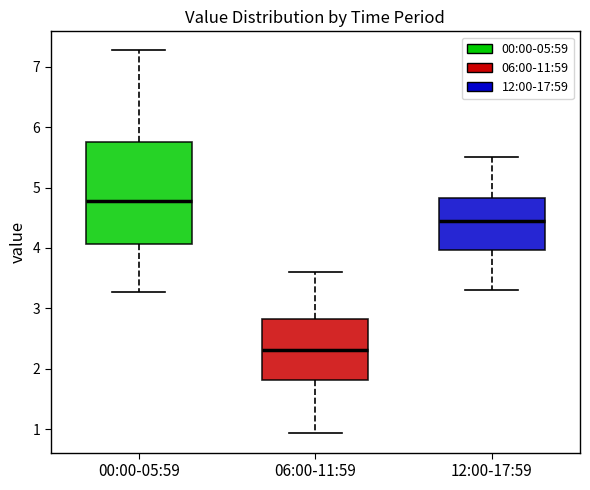

Which box has the lowest median line?

06:00-11:59